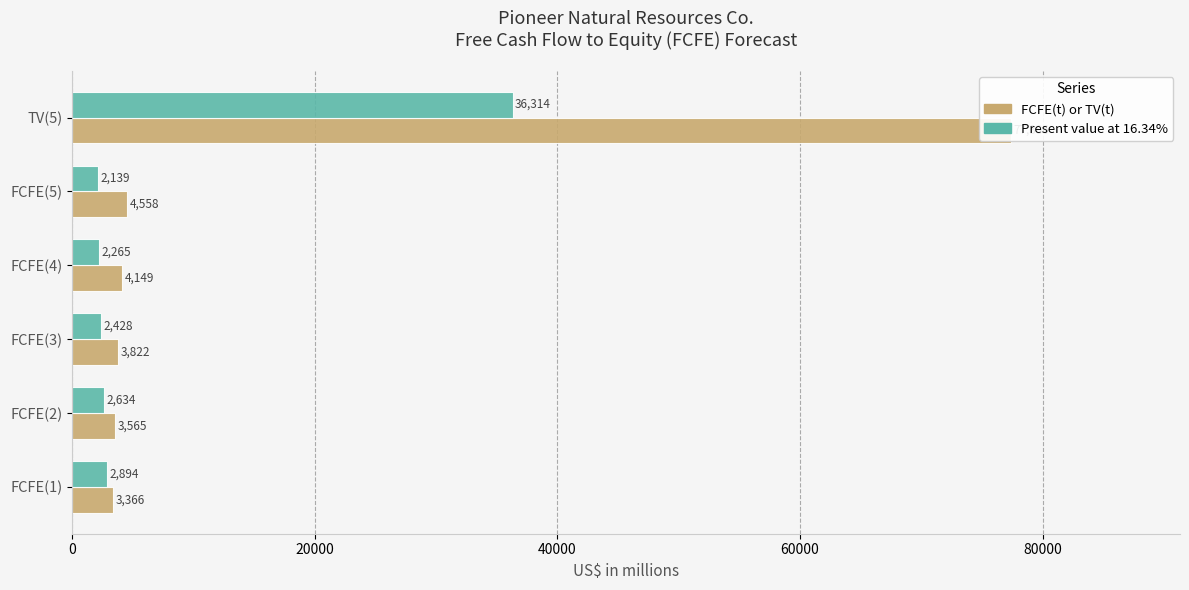

Which has a higher value, TV(5) or FCFE(4)?

TV(5)